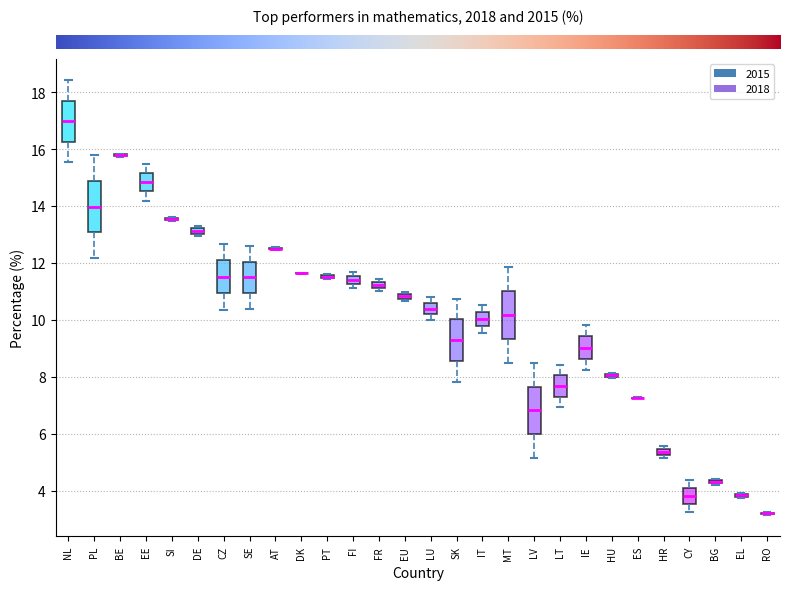

Where is the upper edge of the box for FR on the y-axis? The values are not printed on the chart, so give them approximately, as read against the axis.

11.4